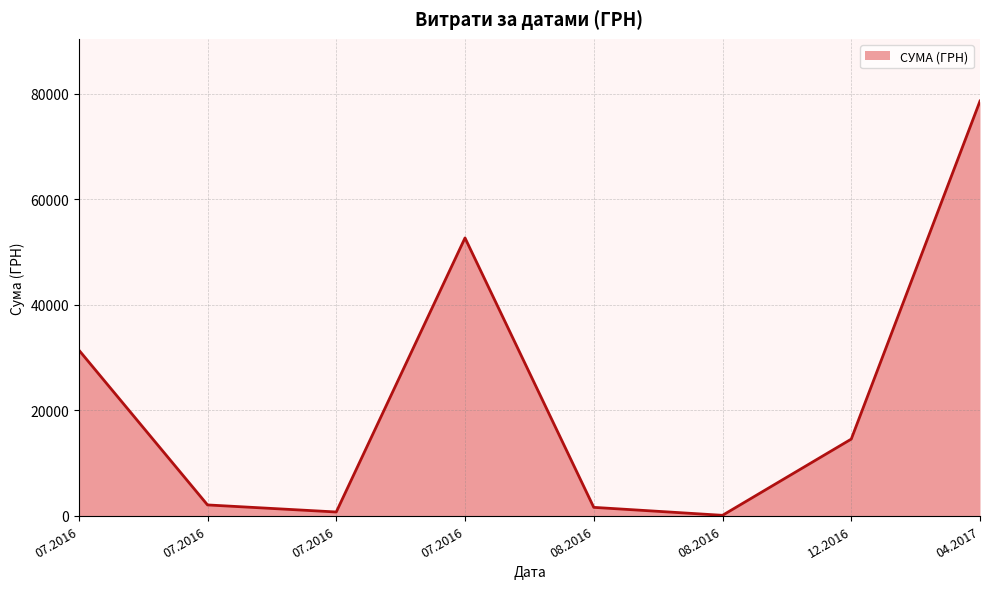

How many categories are shown in the chart?

8